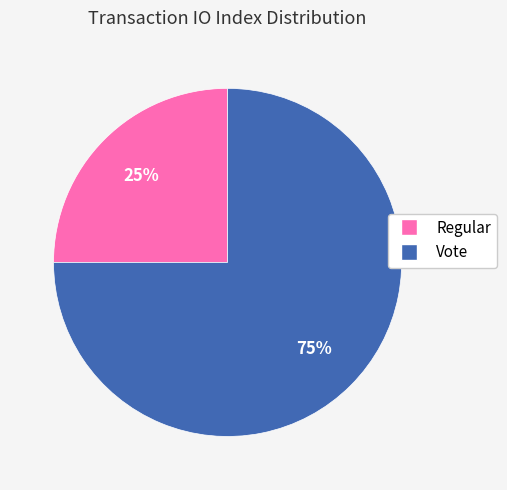

Approximately how many times larger is the value at Regular compared to Vote?

0.3